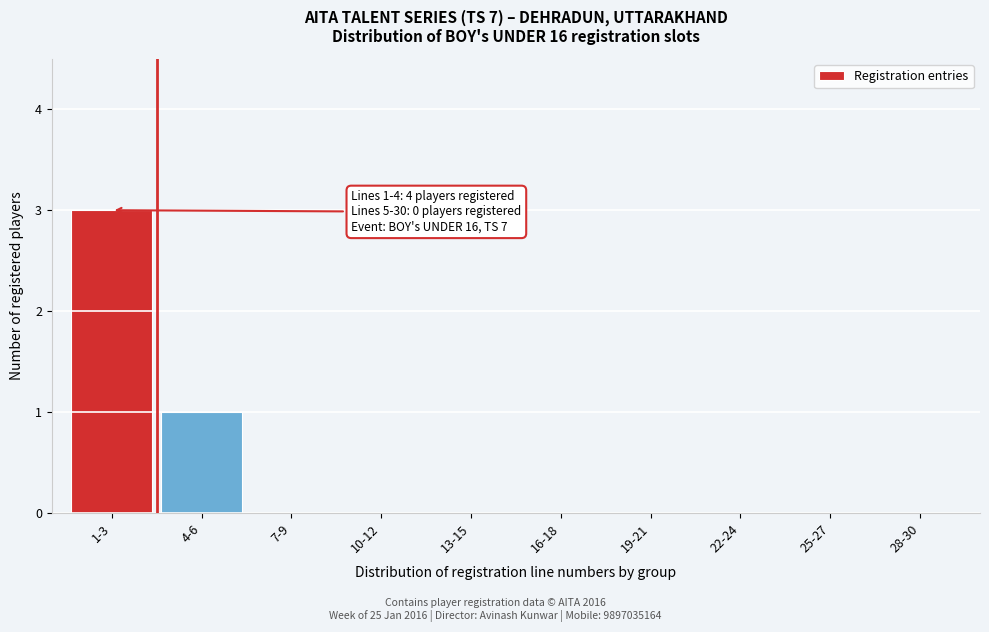

Reading right to left, transcribe all the data shown in this chart.

28-30=0	25-27=0	22-24=0	19-21=0	16-18=0	13-15=0	10-12=0	7-9=0	4-6=1	1-3=3